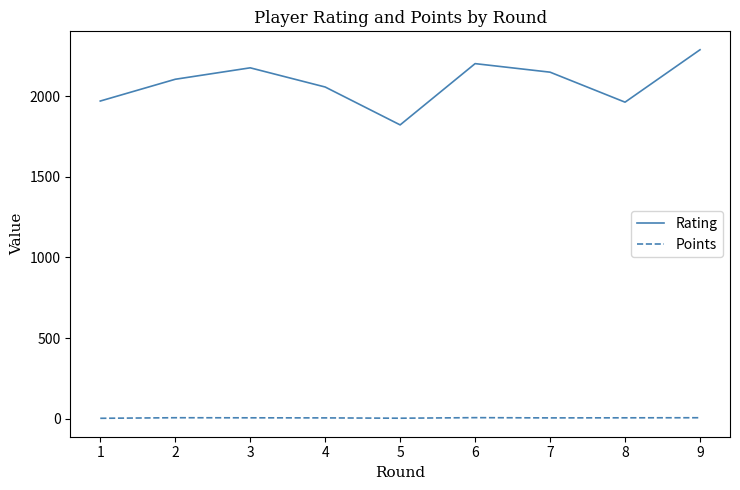

Read the Points value at 7.

5.0